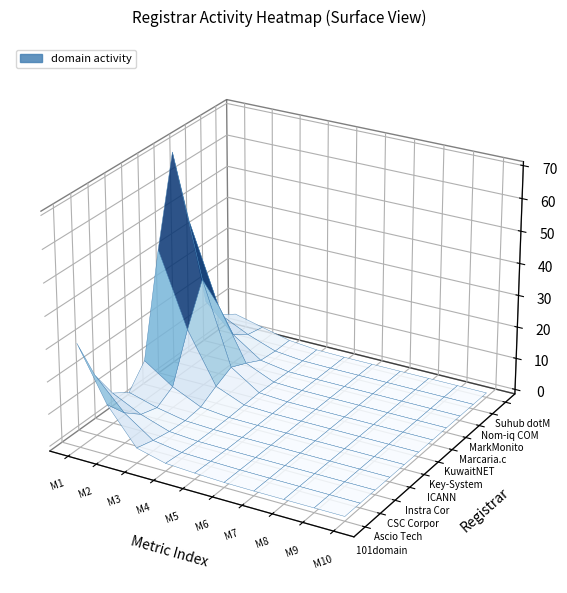

Which series has the largest total across all categories?

KuwaitNET